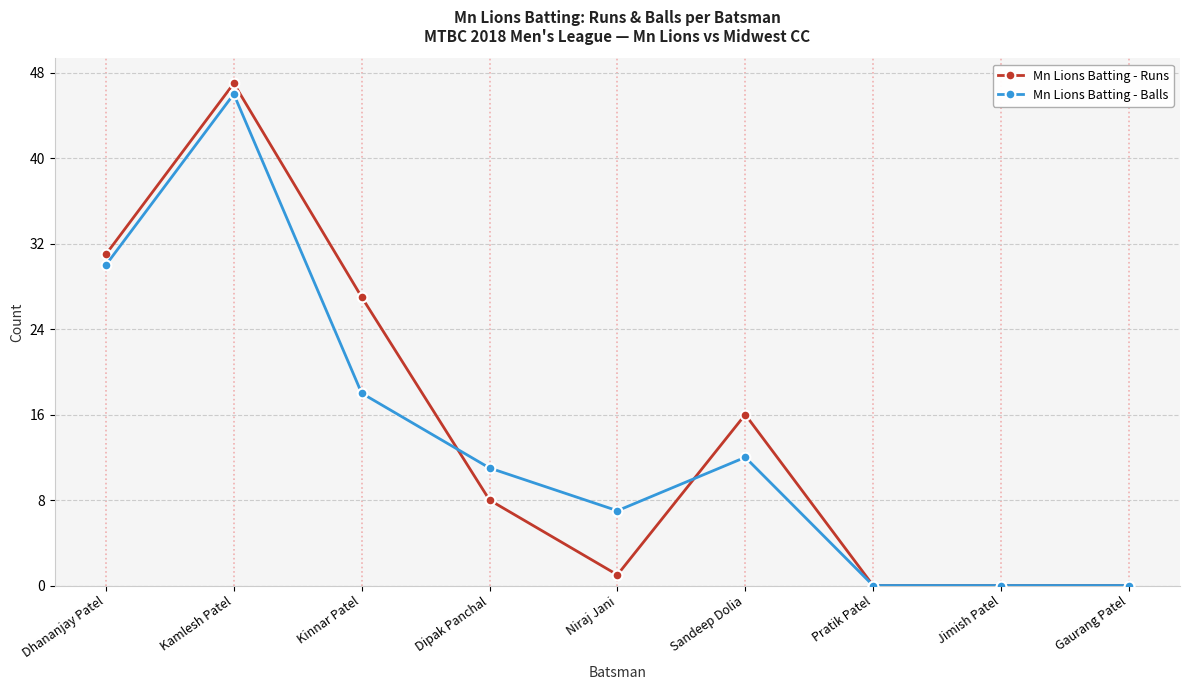

Which series changed the most between Dhananjay Patel and Jimish Patel?

Mn Lions Batting - Runs